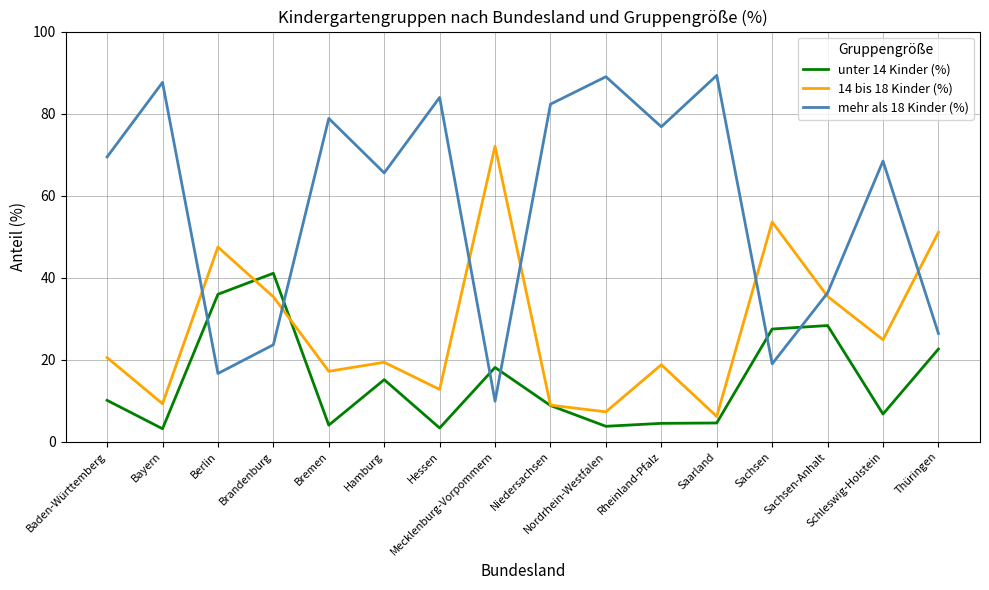

Does the chart display data point markers on the line(s)?

No